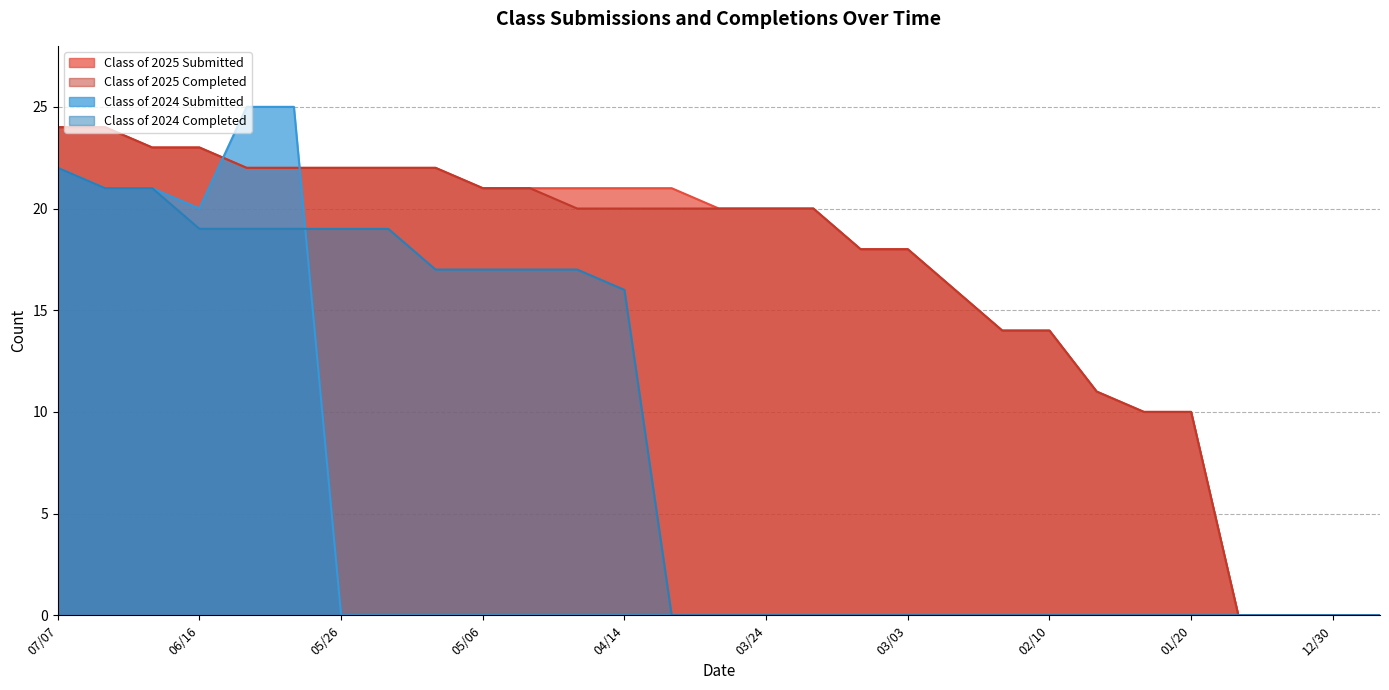

What is the difference between the maximum and minimum values in the Class of 2025 Submitted series?

24